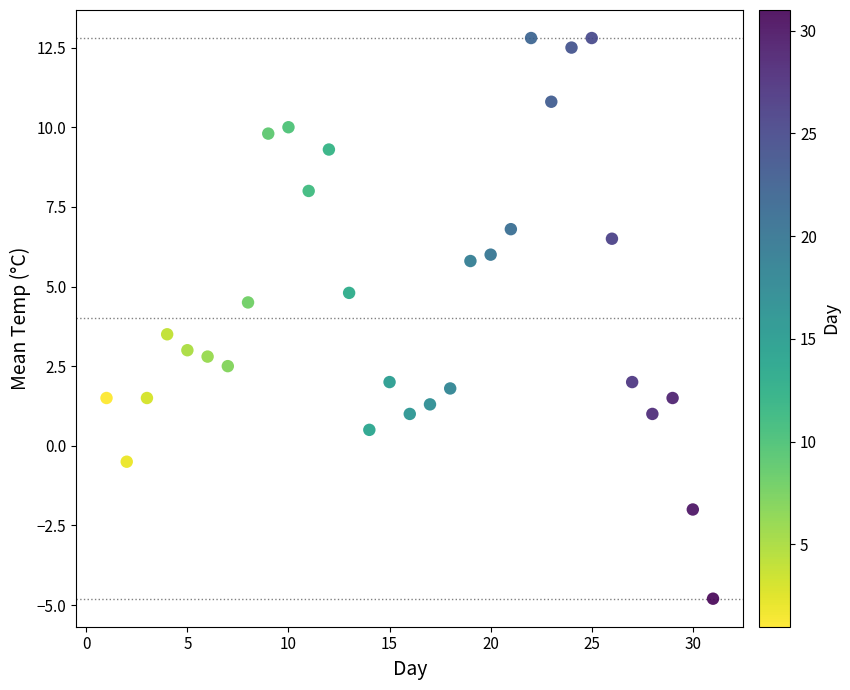

What is the range of Y values (max minus min)?

17.6